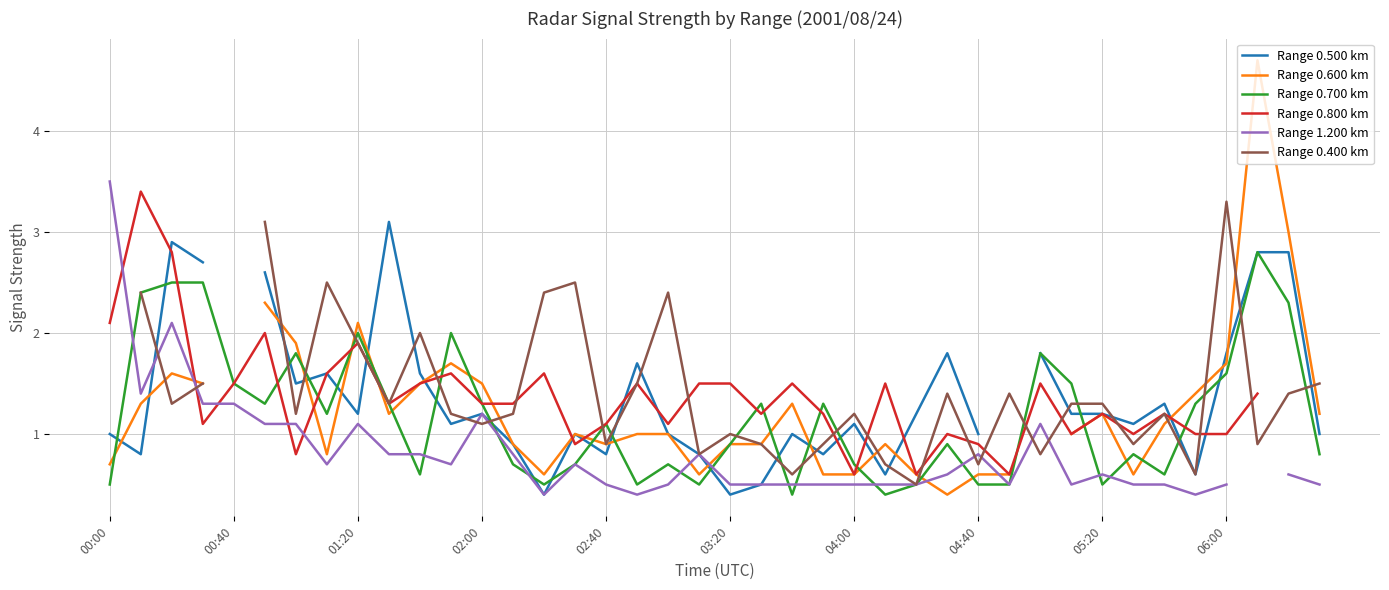

Which has a higher value, 34 or 26?

34